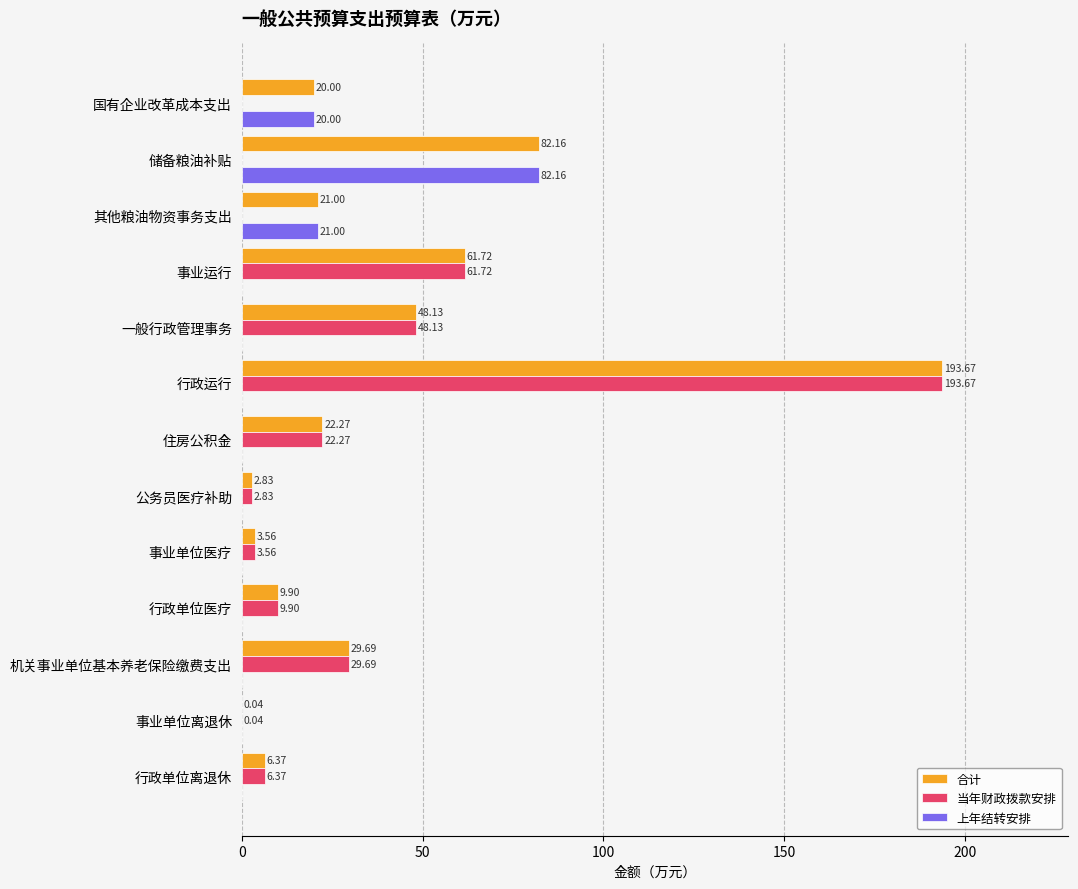

What is the sum of all 当年财政拨款安排 values?

378.2